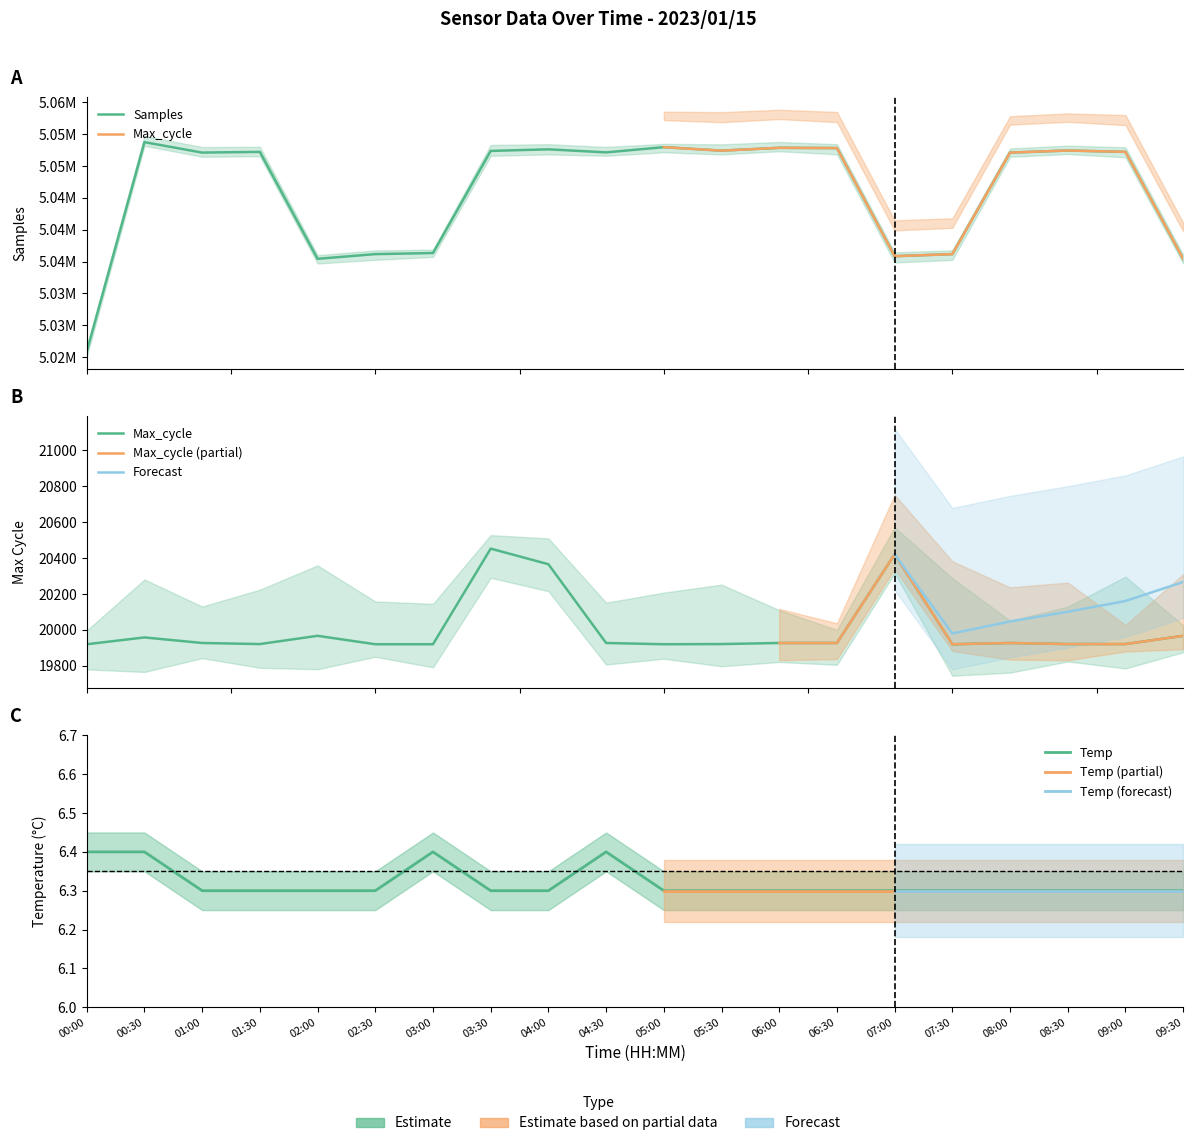

At which category does Temp reach its first local peak?

03:00